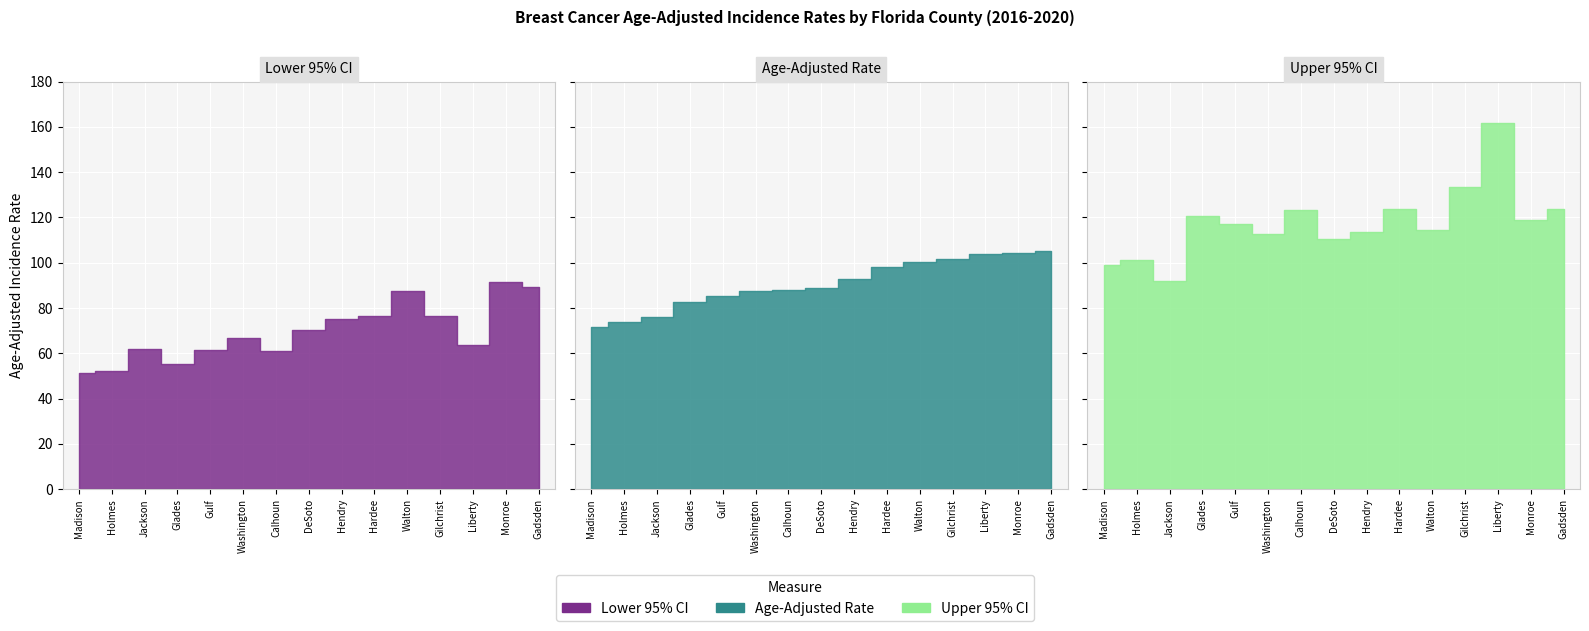

How many lines are shown in the chart?

3